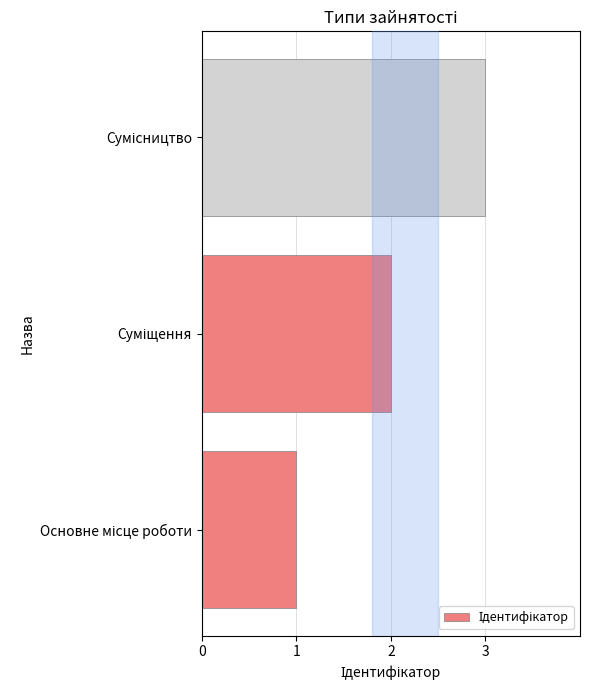

What is the average value?

2